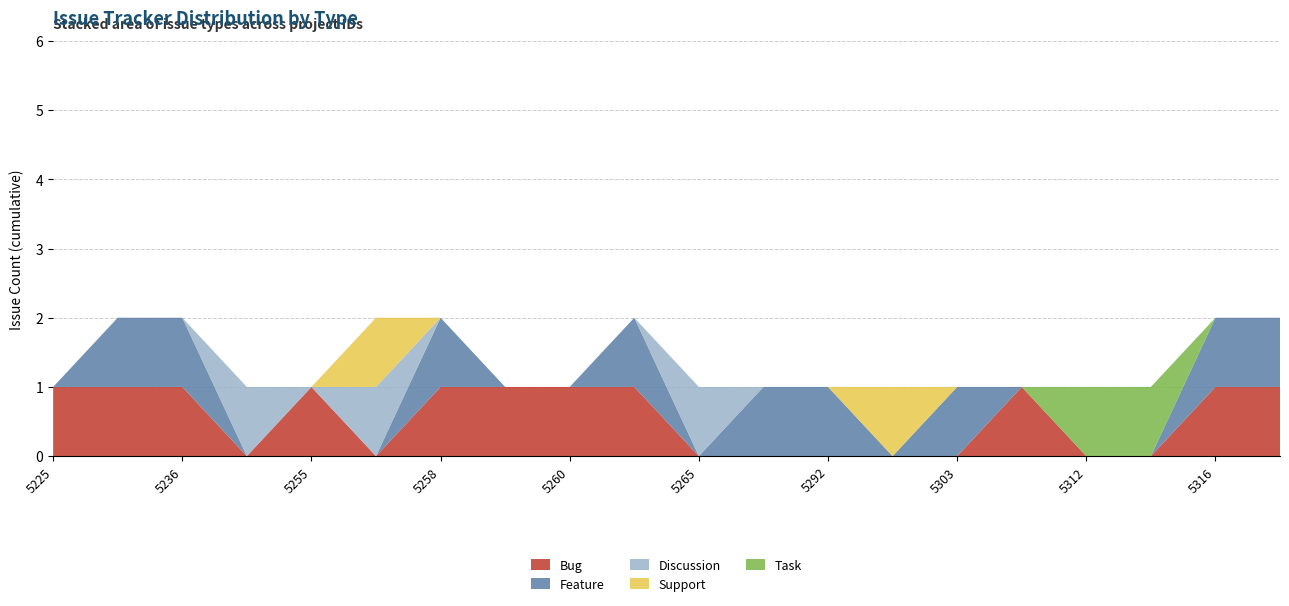

Reading right to left, list all the values displayed in this chart.

Bug: 1	1	0	0	1	0	0	0	0	0	1	1	1	1	0	1	0	1	1	1
Feature: 1	1	0	0	0	1	0	1	1	0	1	0	0	1	0	0	0	1	1	0
Discussion: 0	0	0	0	0	0	0	0	0	1	0	0	0	0	1	0	1	0	0	0
Support: 0	0	0	0	0	0	1	0	0	0	0	0	0	0	1	0	0	0	0	0
Task: 0	0	1	1	0	0	0	0	0	0	0	0	0	0	0	0	0	0	0	0